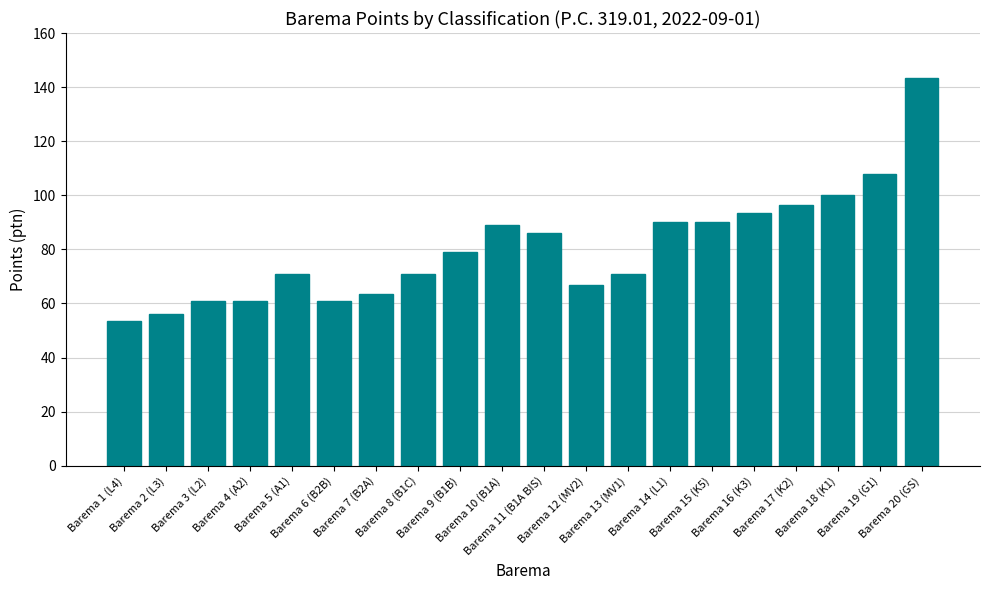

What is the minimum value shown in the chart?

53.5